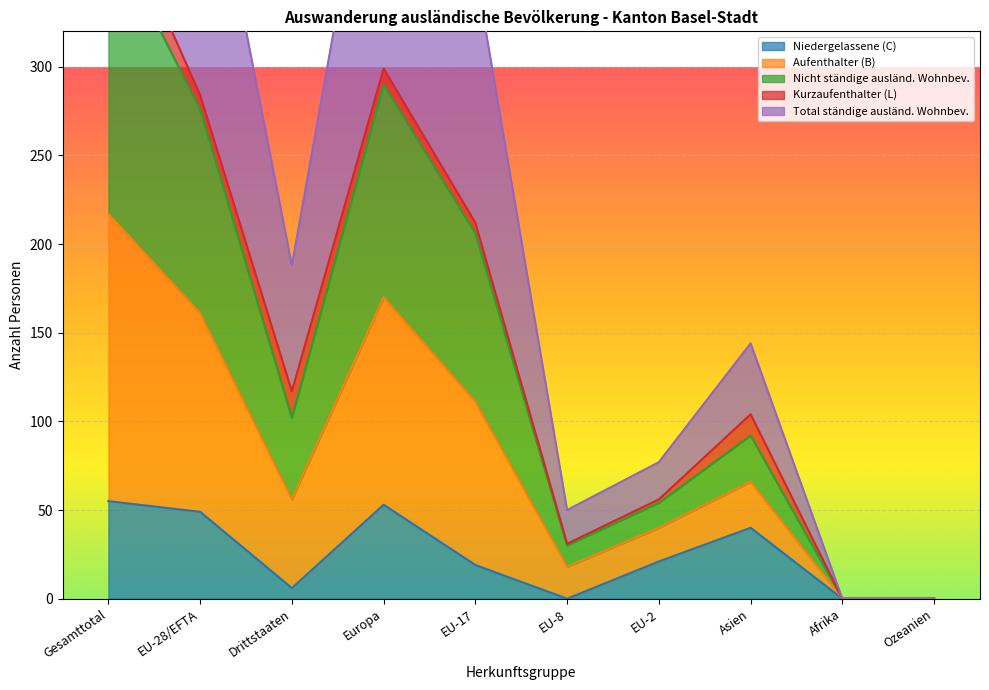

Is it true that Nicht ständige ausländ. Wohnbev. equals 216 at Gesamttotal?

False